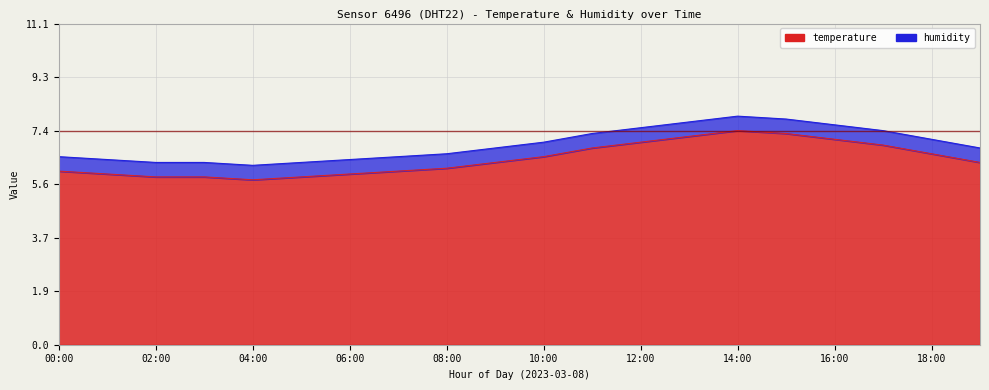

How many interior local valleys (lower than both neighbors) does the data have?

1